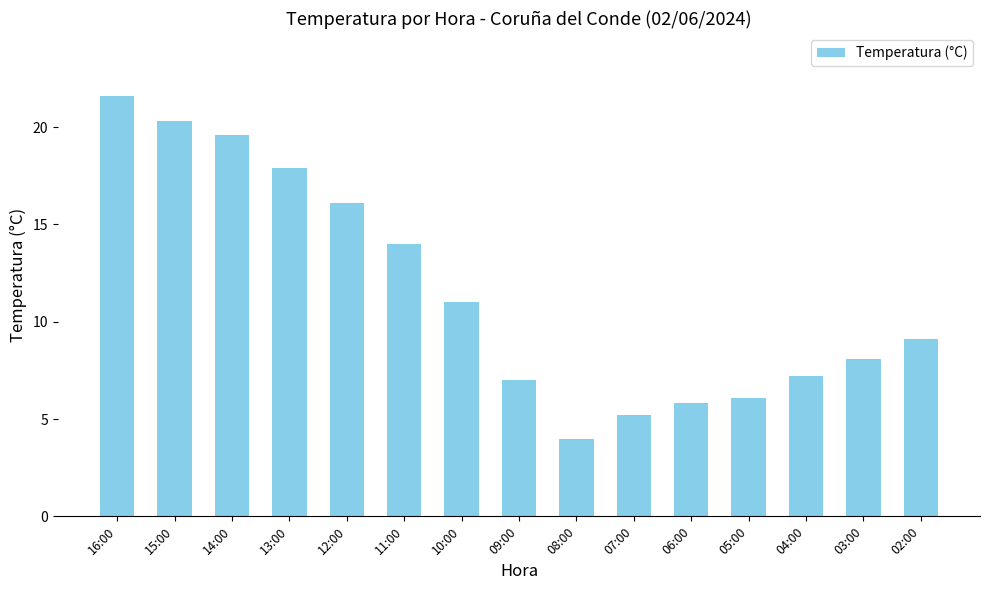

At which label is the value closest to 12?

10:00